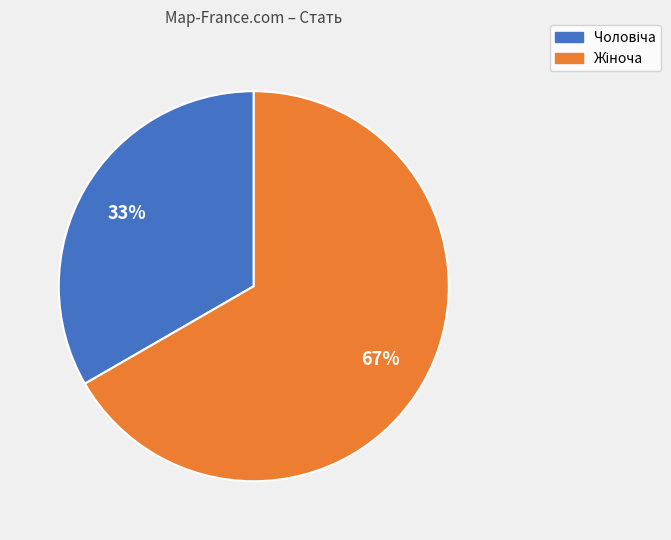

Is there a majority slice in this chart?

Yes